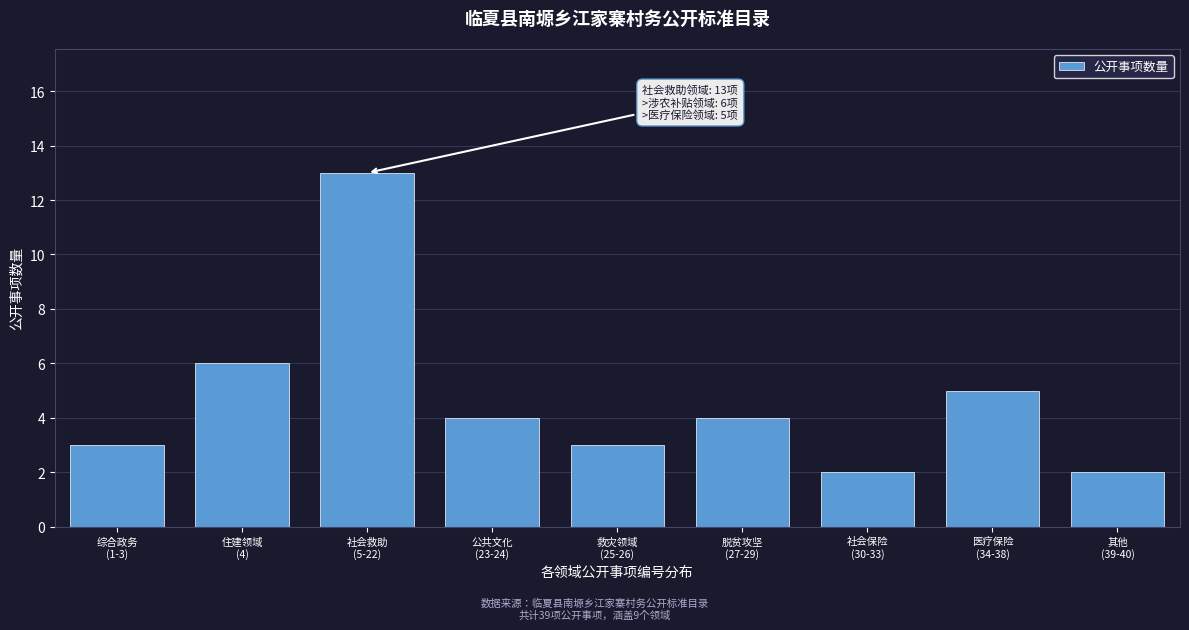

Reading right to left, what are all the values shown in this chart?

2	5	2	4	3	4	13	6	3